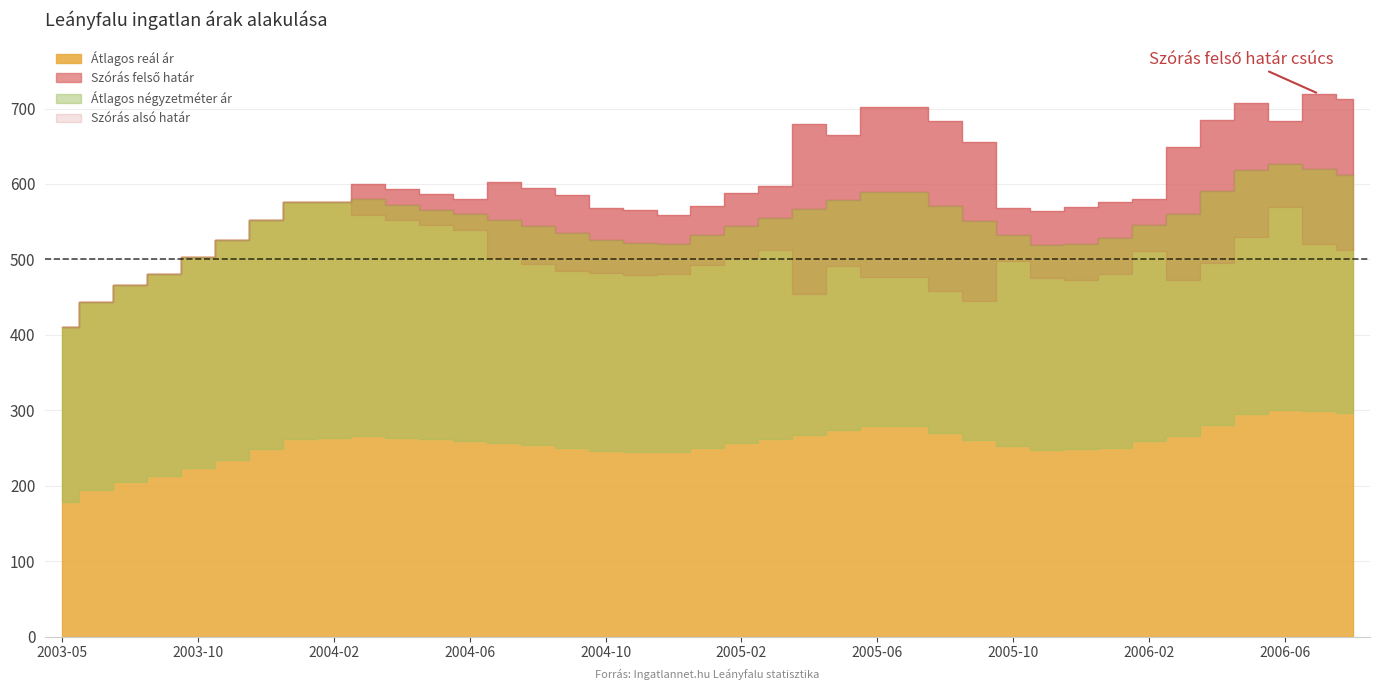

Count the number of data series in this chart.

4